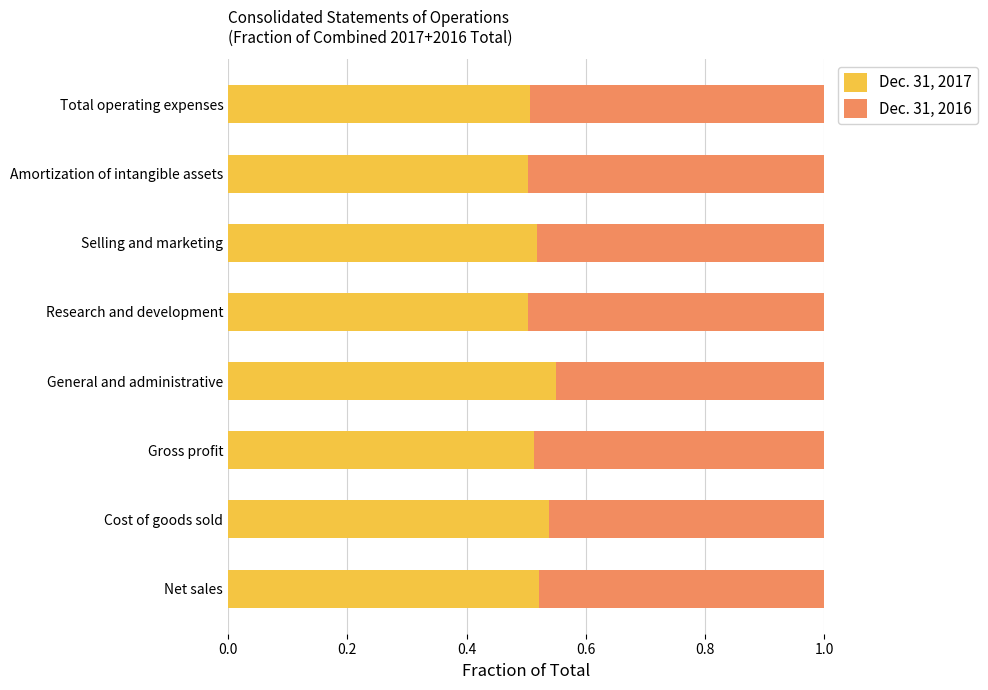

What is the total value across all series at Total operating expenses?

1.0